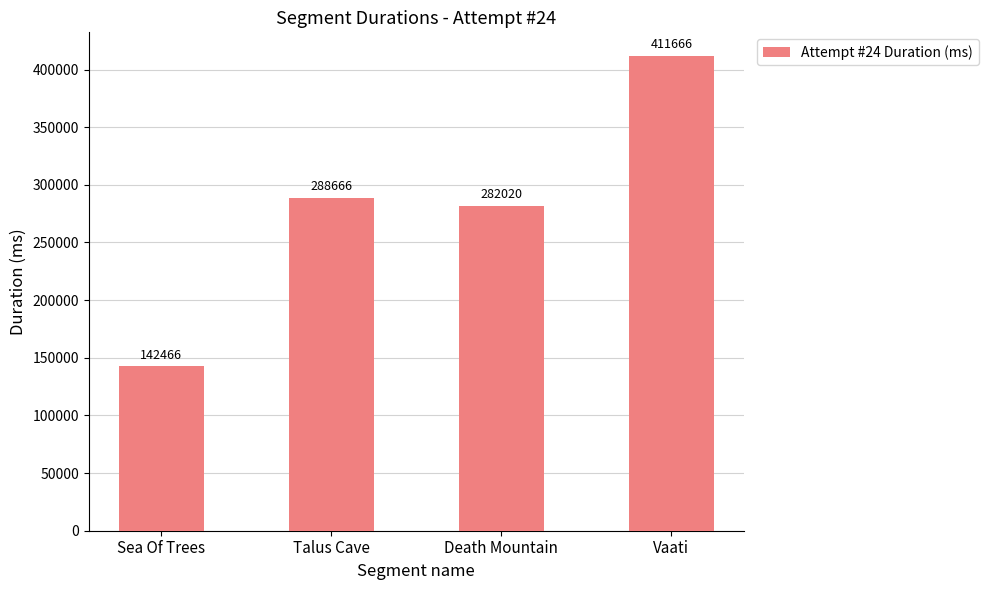

Which has a higher value, Death Mountain or Talus Cave?

Talus Cave